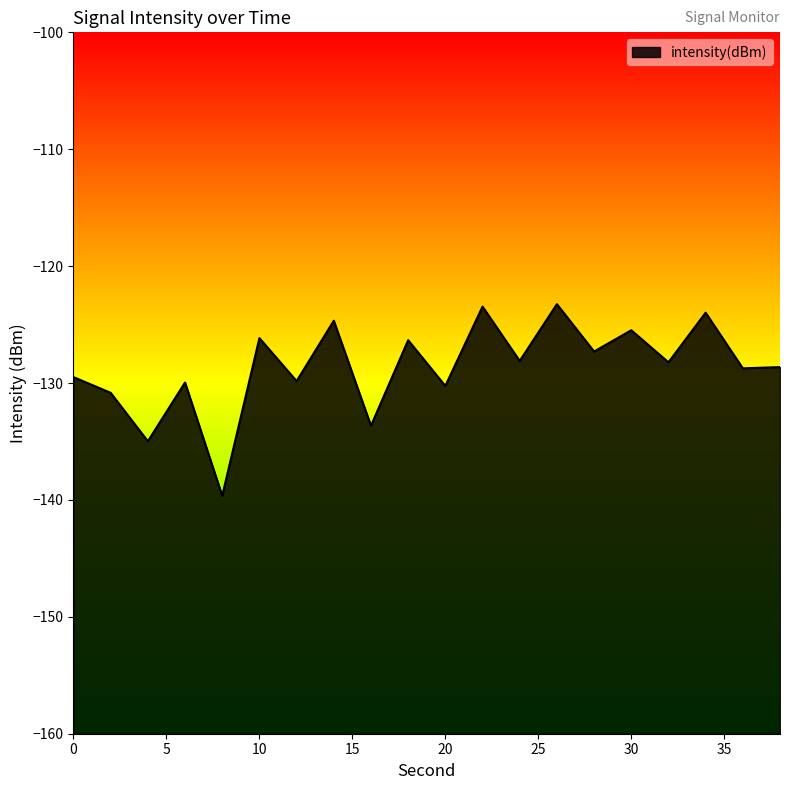

The value at 36 is -128.7. True or false?

True